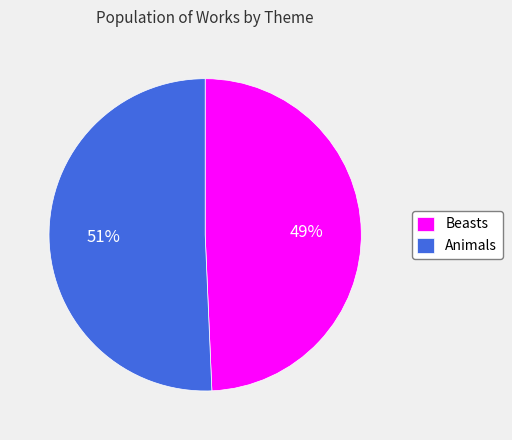

To the nearest percent, what is the average slice percentage?

50%